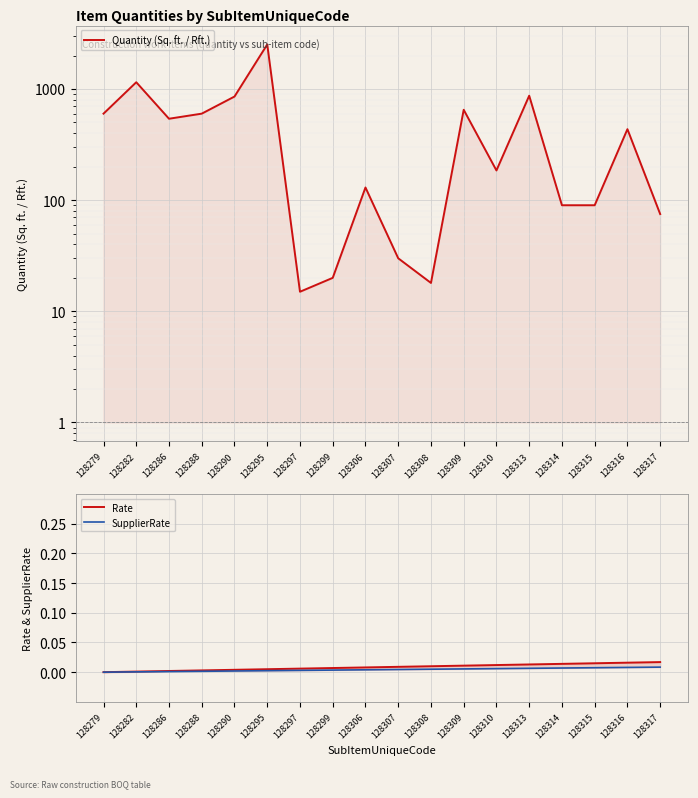

What value does the Quantity (Sq. ft. / Rft.) series have at 128309?

650.0